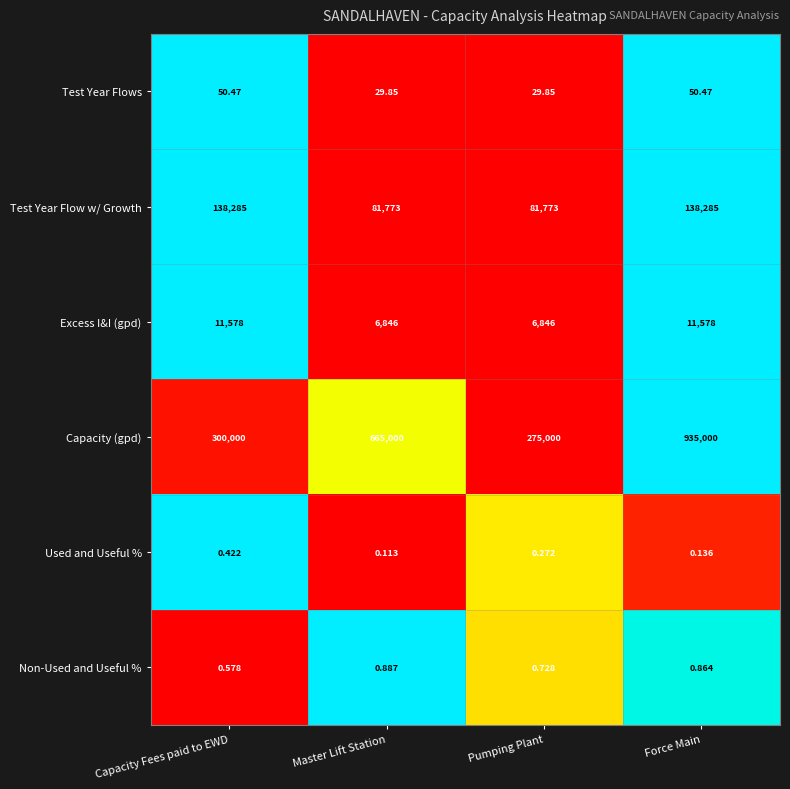

How many series are shown in this chart?

6